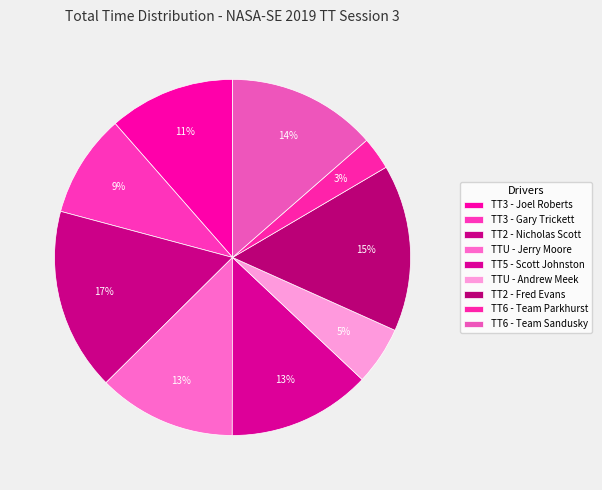

To the nearest percent, what is the difference between the largest and smallest slice percentages?

14%